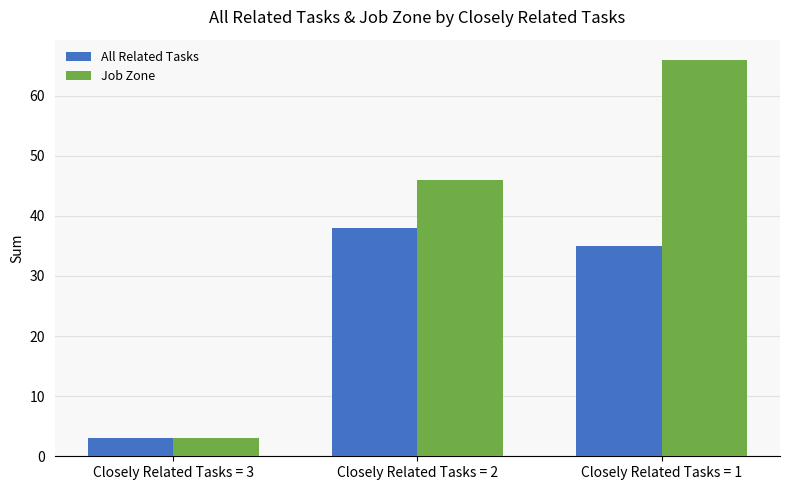

The value of All Related Tasks at Closely Related Tasks = 1 is 11. True or false?

False